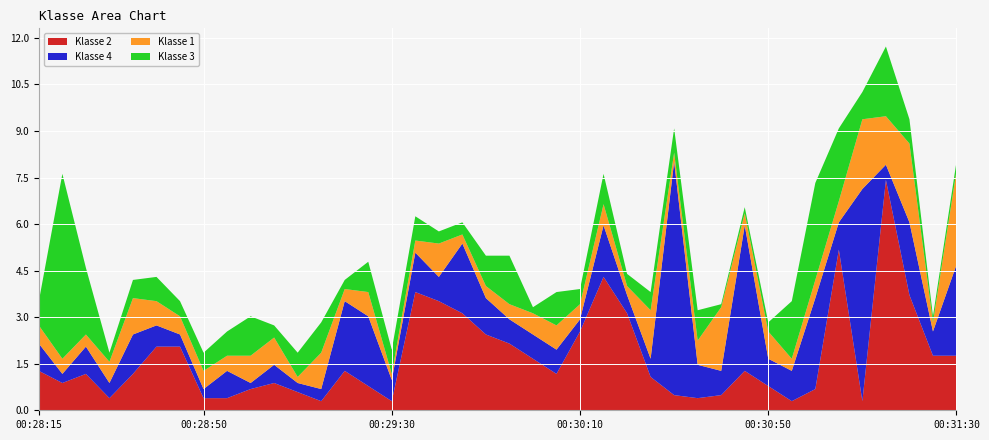

Reading right to left, extract all data points from this chart.

Klasse 2: 1.8	1.8	3.7	7.4	0.3	5.2	0.7	0.3	0.8	1.3	0.5	0.4	0.5	1.1	3.1	4.3	2.5	1.2	1.7	2.1	2.4	3.1	3.5	3.8	0.3	0.8	1.3	0.3	0.6	0.9	0.7	0.4	0.4	2.1	2.1	1.2	0.4	1.2	0.9	1.3
Klasse 4: 2.9	0.8	2.3	0.5	6.8	0.9	2.9	1.0	0.9	4.7	0.8	1.1	7.5	0.6	0.6	1.7	0.4	0.8	0.8	0.8	1.2	2.2	0.8	1.3	0.7	2.2	2.2	0.4	0.3	0.6	0.2	0.9	0.3	0.4	0.7	1.3	0.5	0.9	0.3	0.9
Klasse 1: 3.0	0.3	2.5	1.6	2.2	0.7	0.6	0.4	0.9	0.4	2.1	0.8	0.3	1.6	0.3	0.7	0.5	0.8	0.7	0.5	0.4	0.3	1.1	0.4	0.2	0.8	0.4	1.2	0.2	0.9	0.9	0.5	0.6	0.6	0.8	1.2	0.7	0.4	0.5	0.6
Klasse 3: 0.3	0.2	0.8	2.2	0.9	2.3	3.1	1.9	0.3	0.2	0.1	1.0	0.8	0.6	0.4	1.0	0.5	1.1	0.2	1.6	1.0	0.4	0.4	0.8	0.8	1.0	0.3	1.0	0.8	0.4	1.3	0.8	0.6	0.5	0.8	0.6	0.3	2.1	6.0	0.8